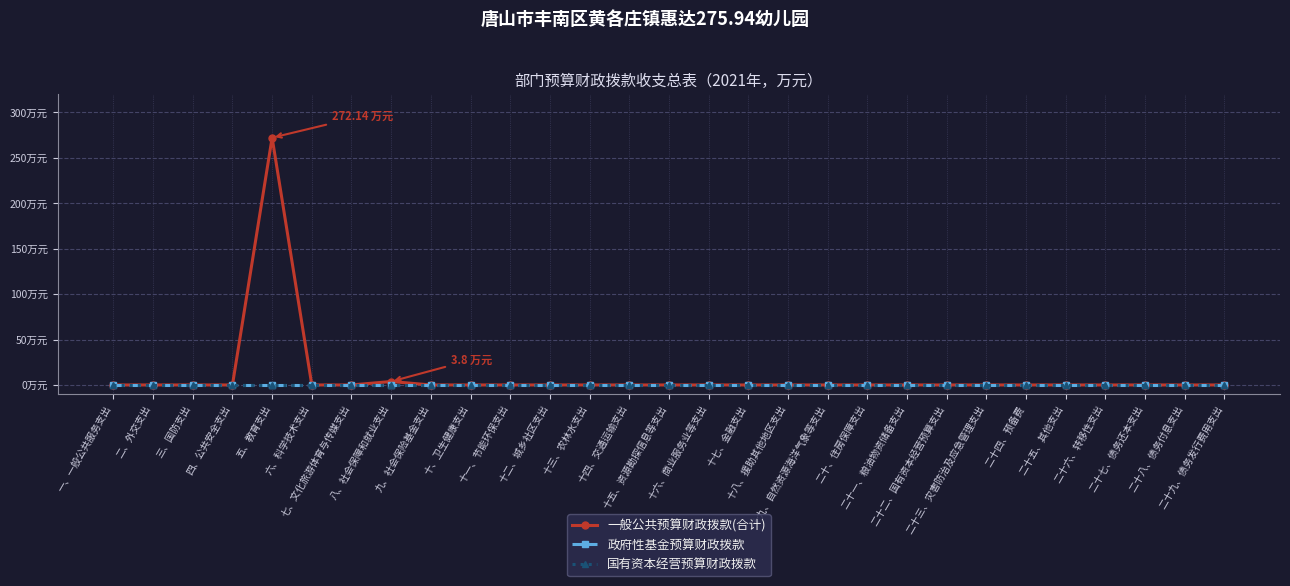

At 二十、住房保障支出, list the series in order from smallest to largest.

一般公共预算财政拨款(合计), 政府性基金预算财政拨款, 国有资本经营预算财政拨款